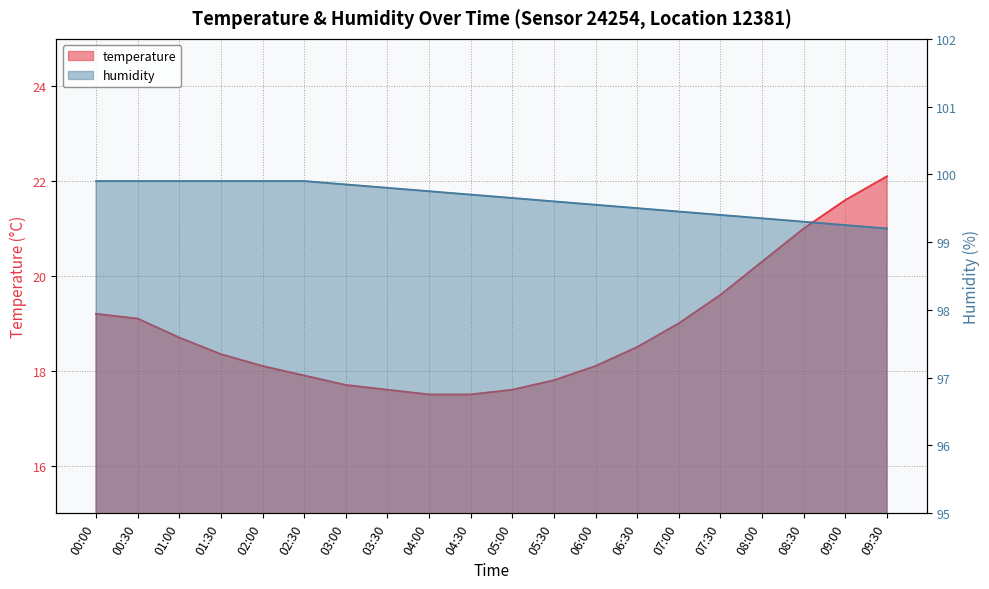

List the series in order of their peak value, lowest first.

temperature, humidity